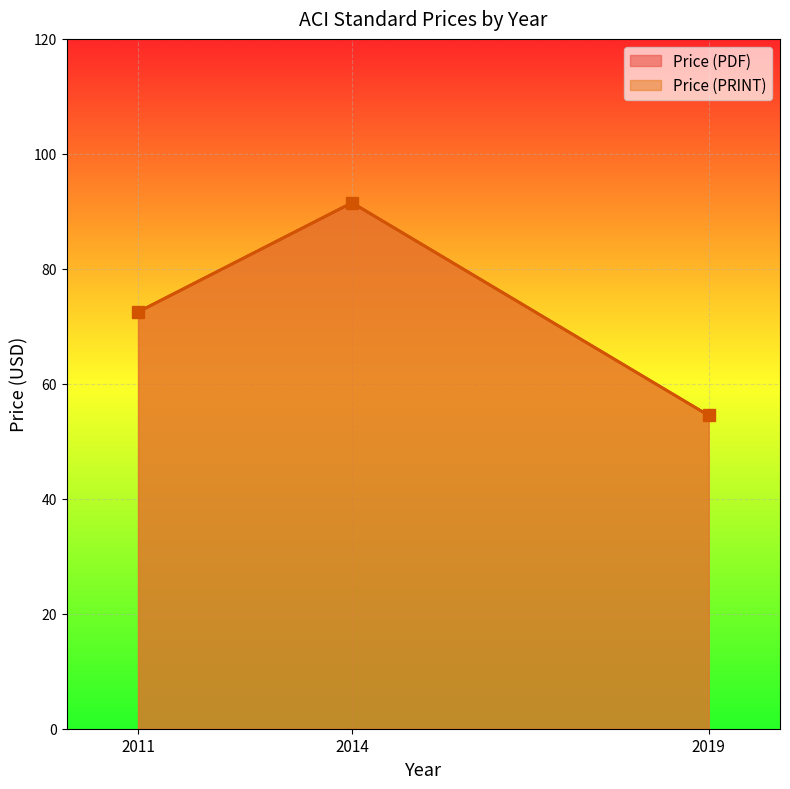

What is the difference between the maximum and minimum values in the Price (PRINT) series?

37.0